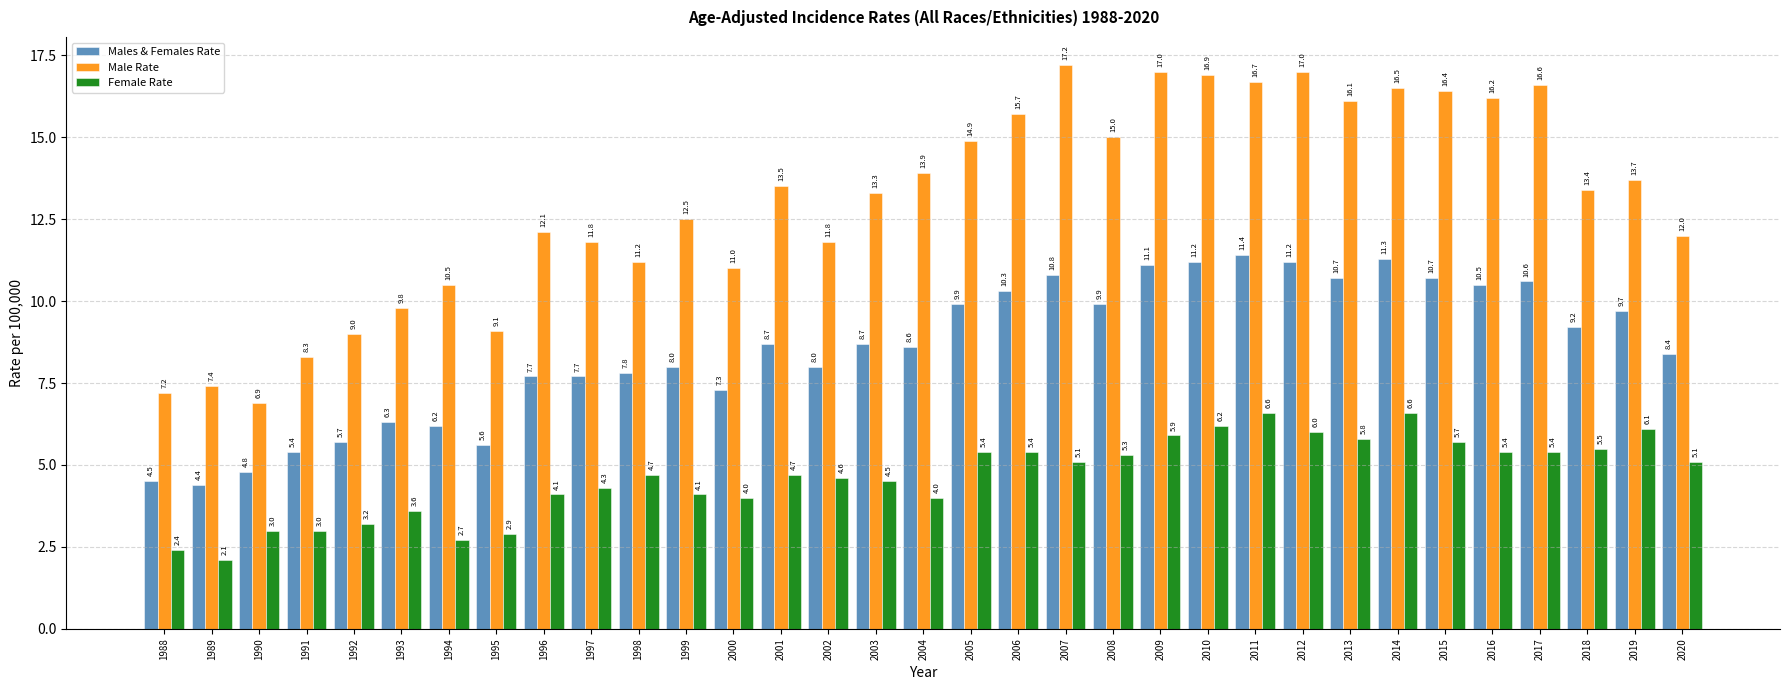

What is the highest value of the Male Rate series?

17.2